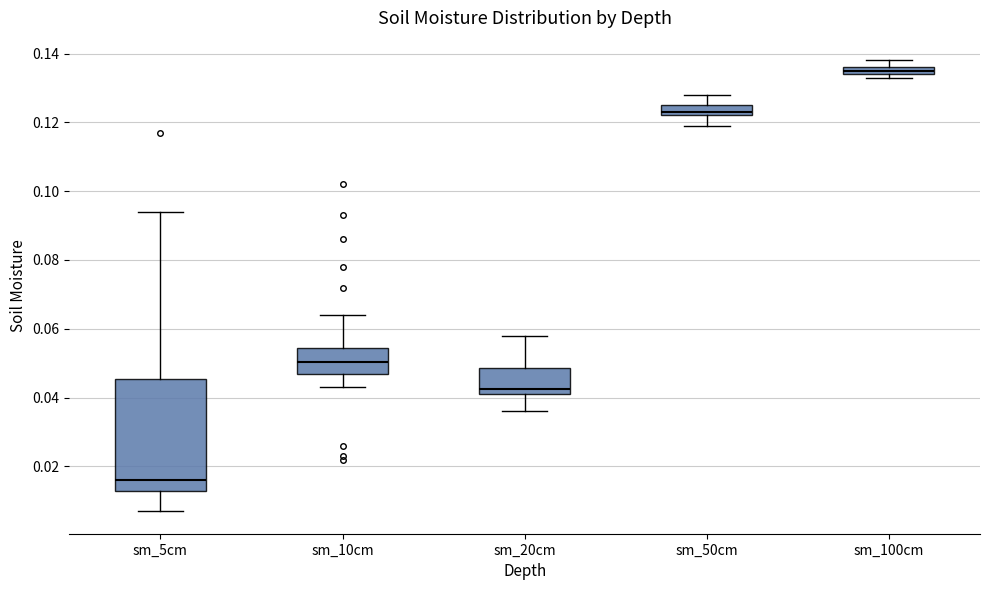

Where does the upper whisker of the box for sm_50cm end on the y-axis? The values are not printed on the chart, so give them approximately, as read against the axis.

0.128